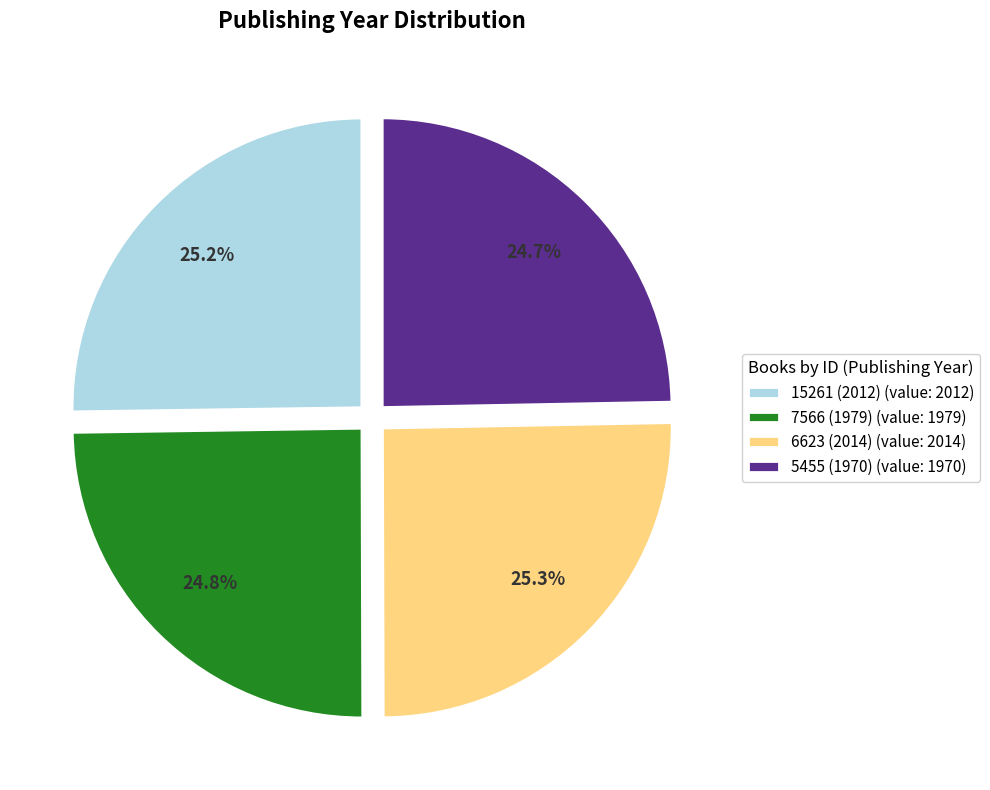

To the nearest percent, what is the combined percentage of 7566 (1979) and 5455 (1970)?

50%